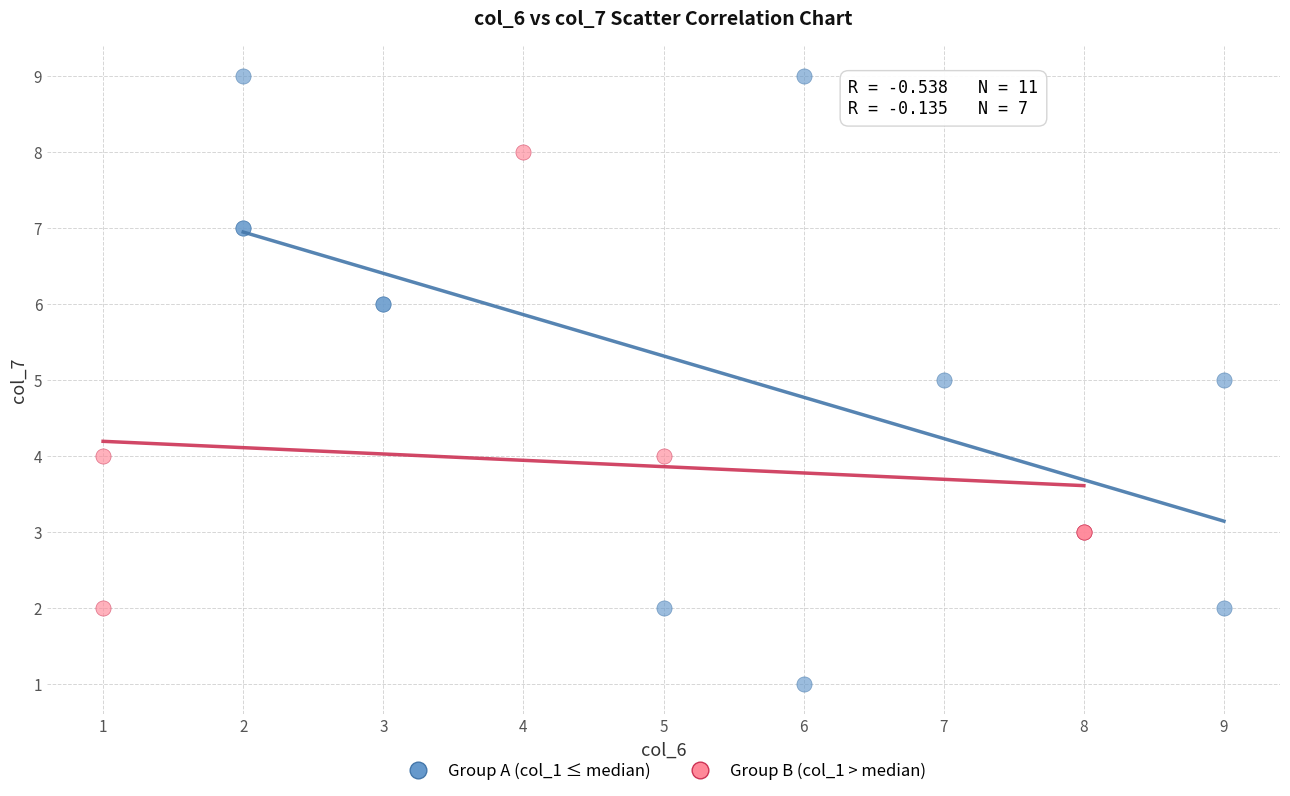

Which series contains the highest Y value?

Group A (col_1 ≤ median)